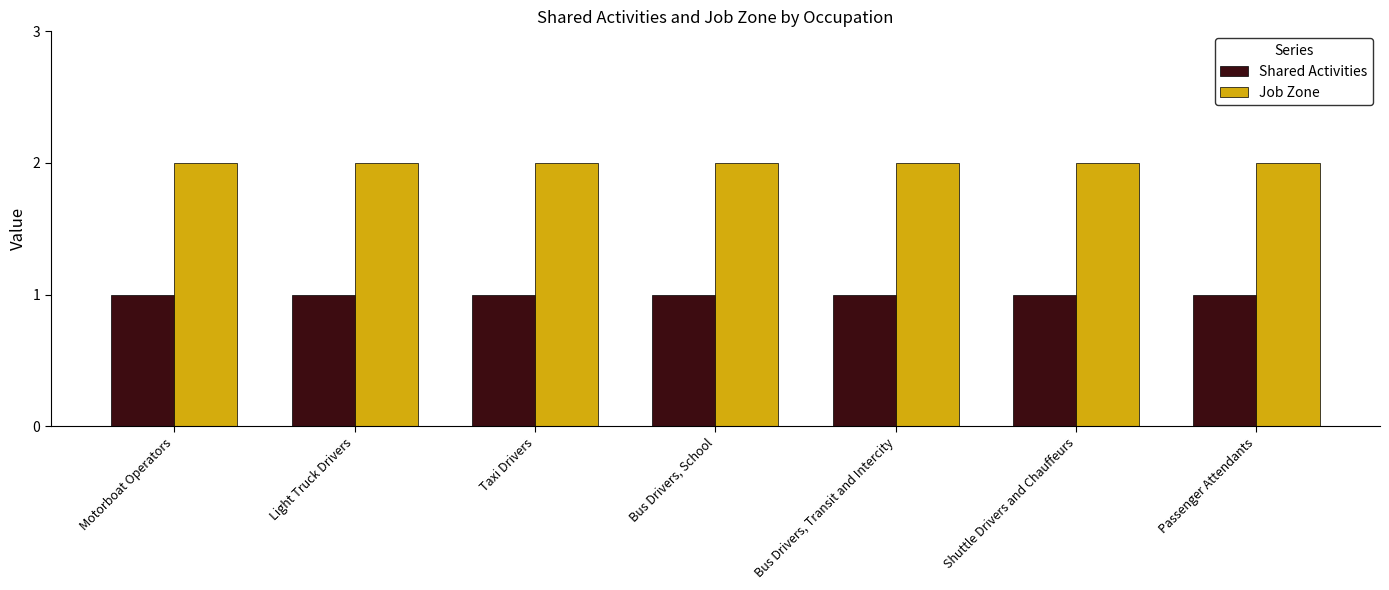

At Passenger Attendants, list the series in order from largest to smallest.

Job Zone, Shared Activities